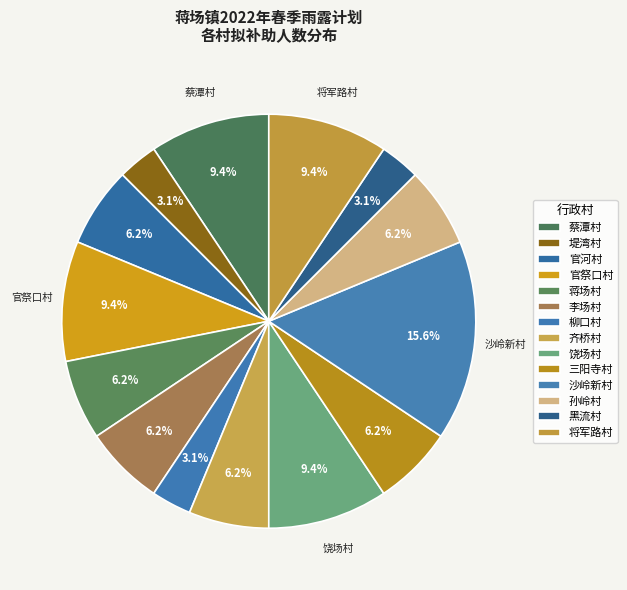

Count the number of slices in the pie.

14